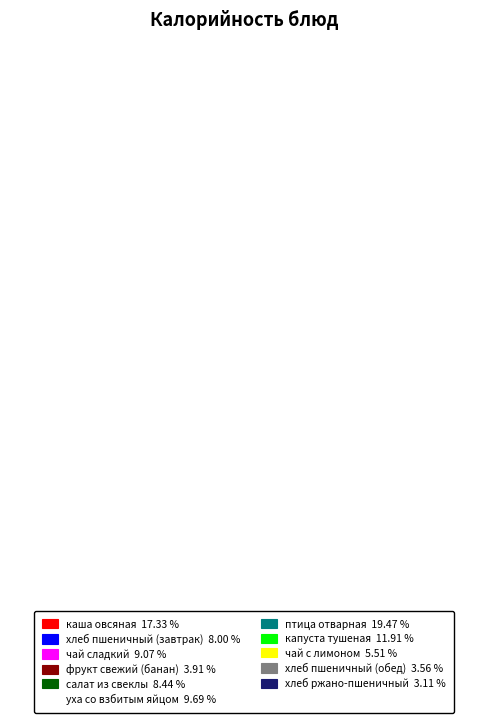

Approximately how many times larger is the value at капуста тушеная compared to птица отварная?

0.6